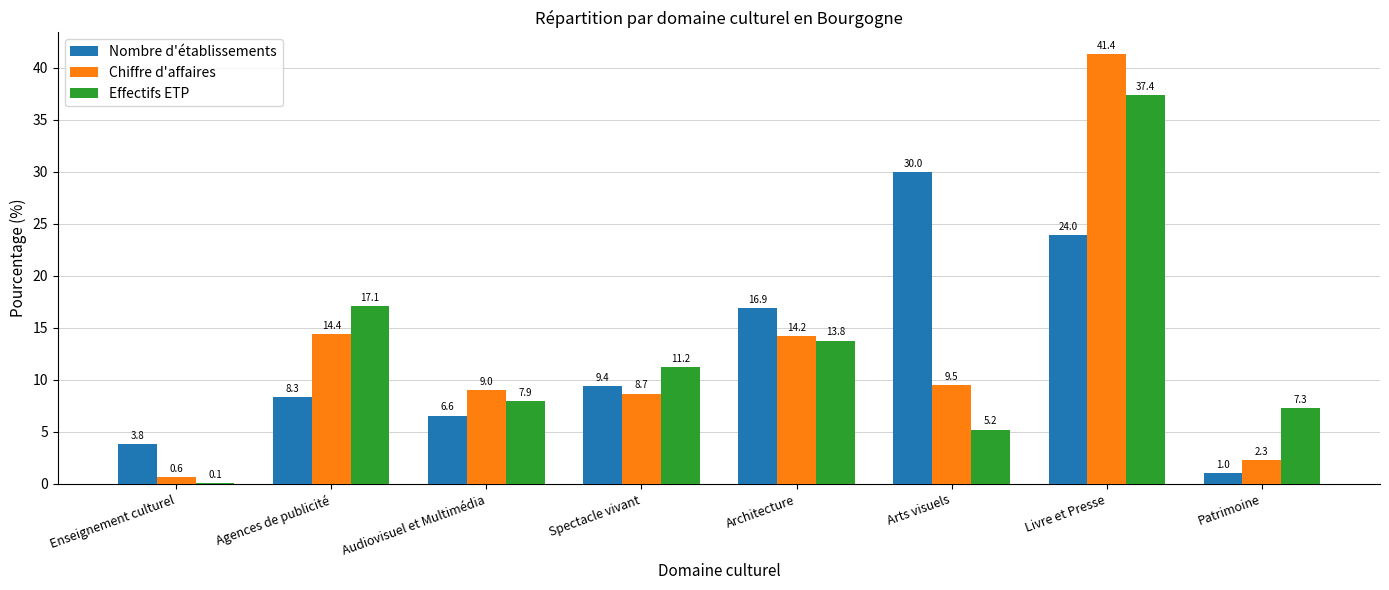

Where is Nombre d'établissements nearest to the value 15?

Architecture